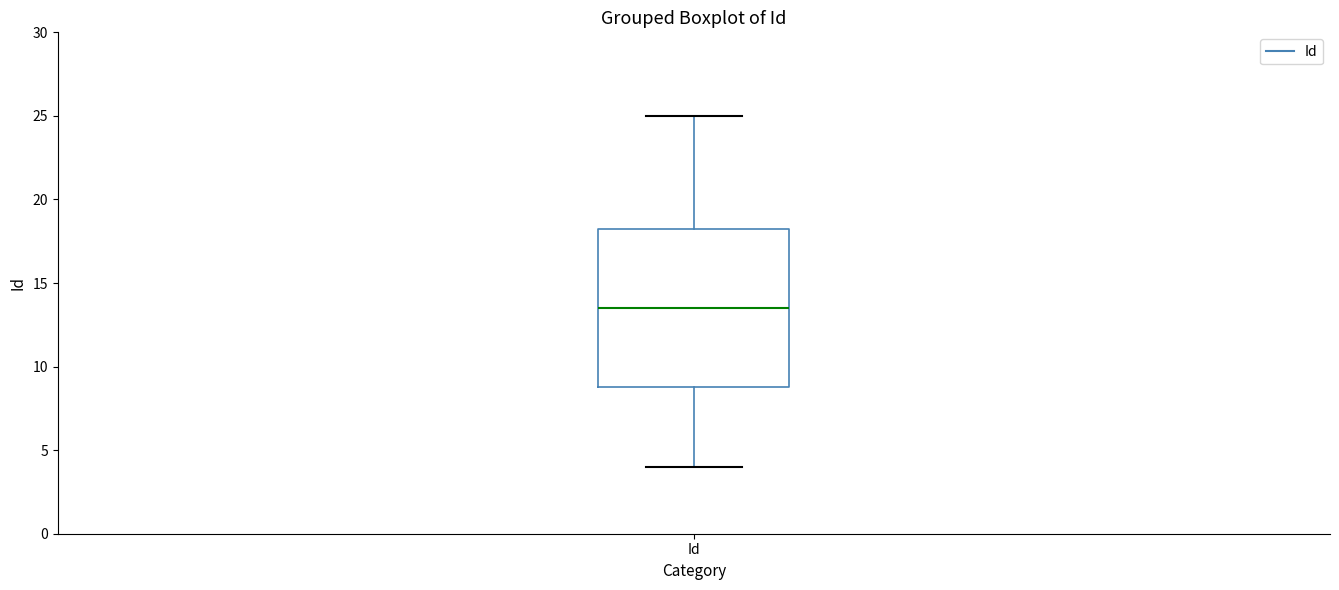

Transcribe this box plot: give where the median line is, the range the box spans, and where the two whiskers end, as read against the y-axis. The values are not printed on the chart, so give them approximately, as read against the axis.

median 13.5, box 9.0 to 18.5, whiskers 4.0 to 25.0